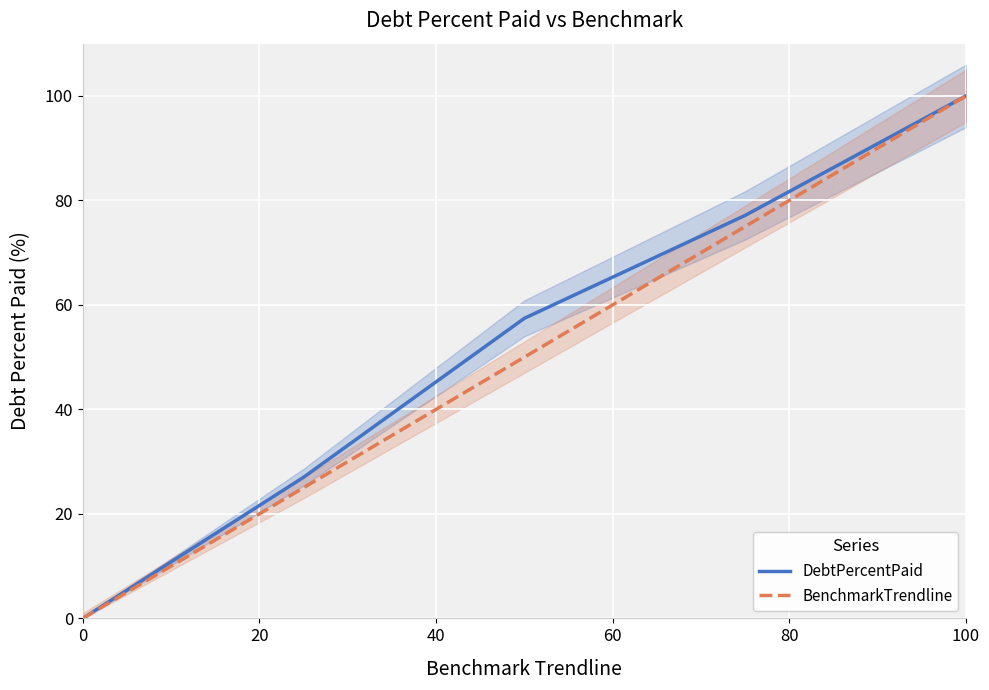

Reading left to right, extract all data points from this chart.

DebtPercentPaid: 0.0	27.0	57.4	77.1	100.0
BenchmarkTrendline: 0.0	25.0	50.0	75.0	100.0